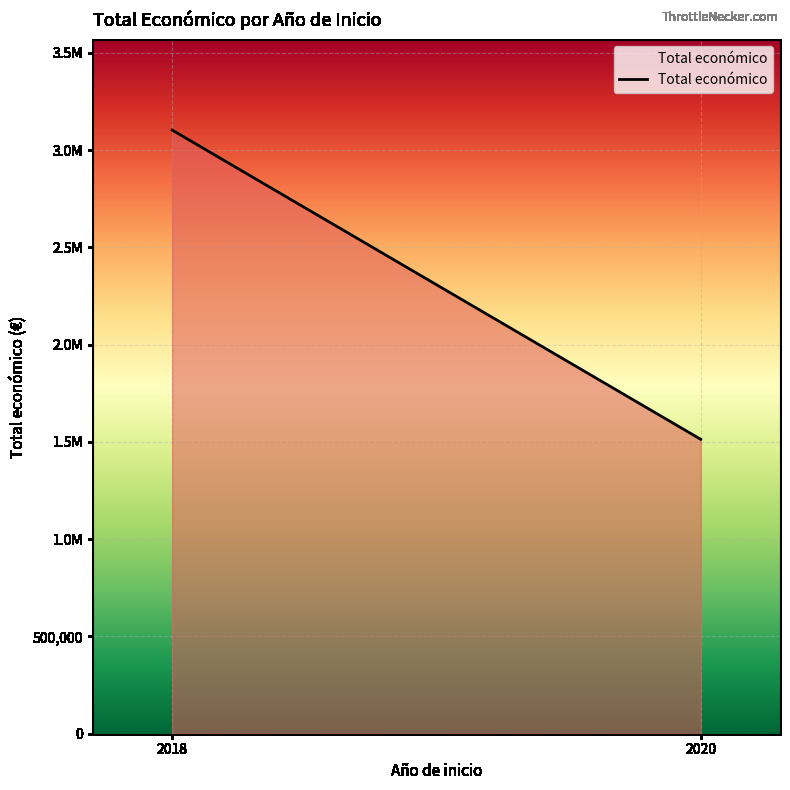

Rank the categories by value from highest to lowest.

2018, 2020